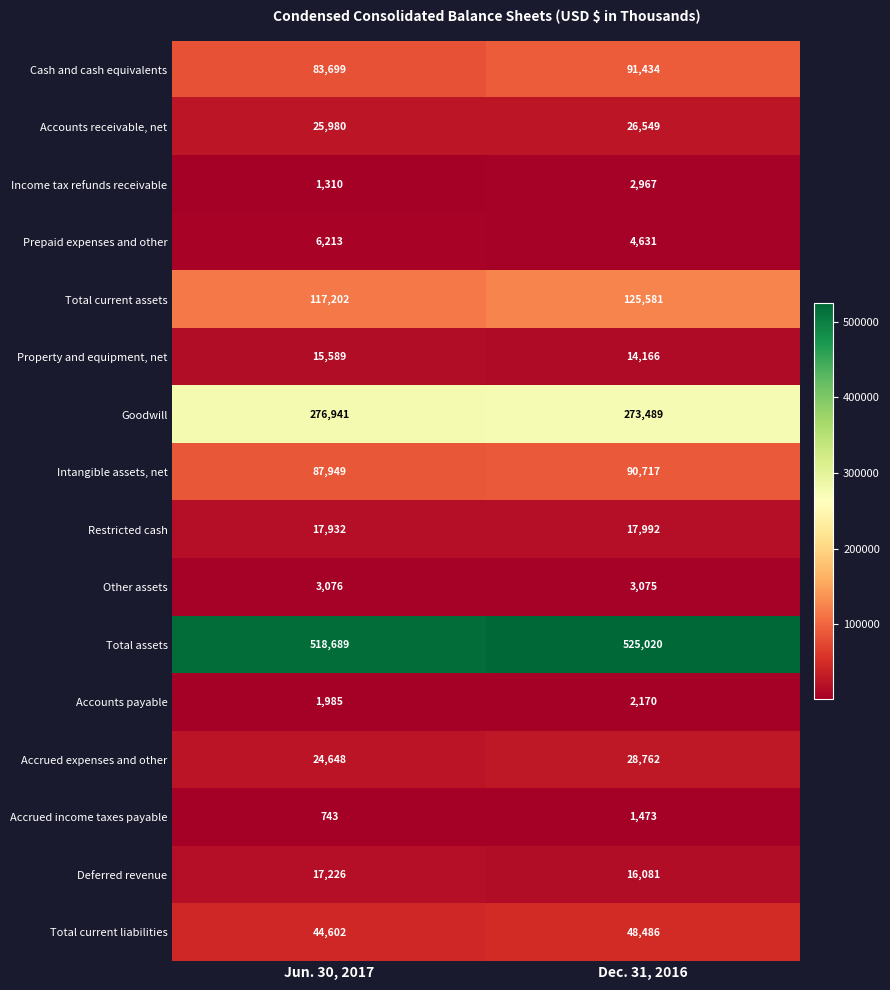

Which series has the largest range (max minus min)?

Total current assets